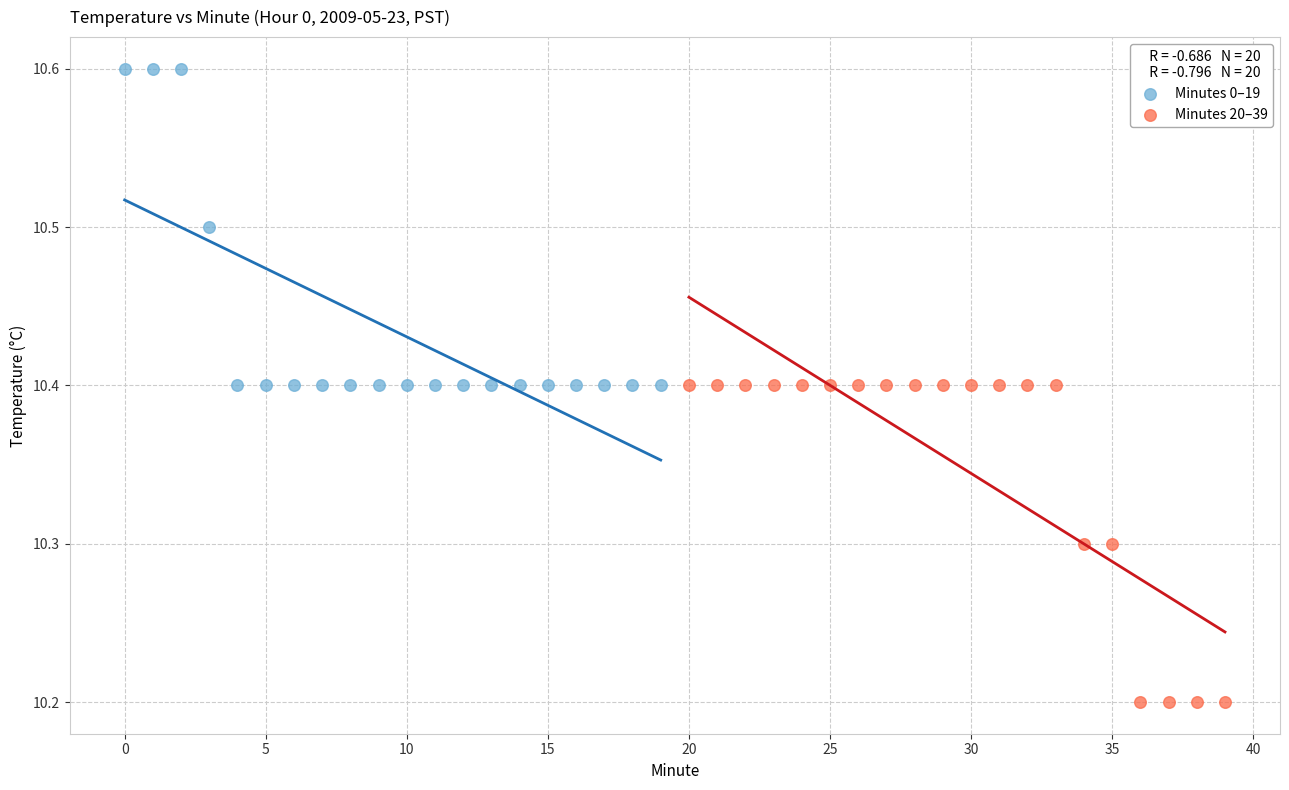

What are all the series names shown in the legend?

Minutes 0–19, Minutes 20–39